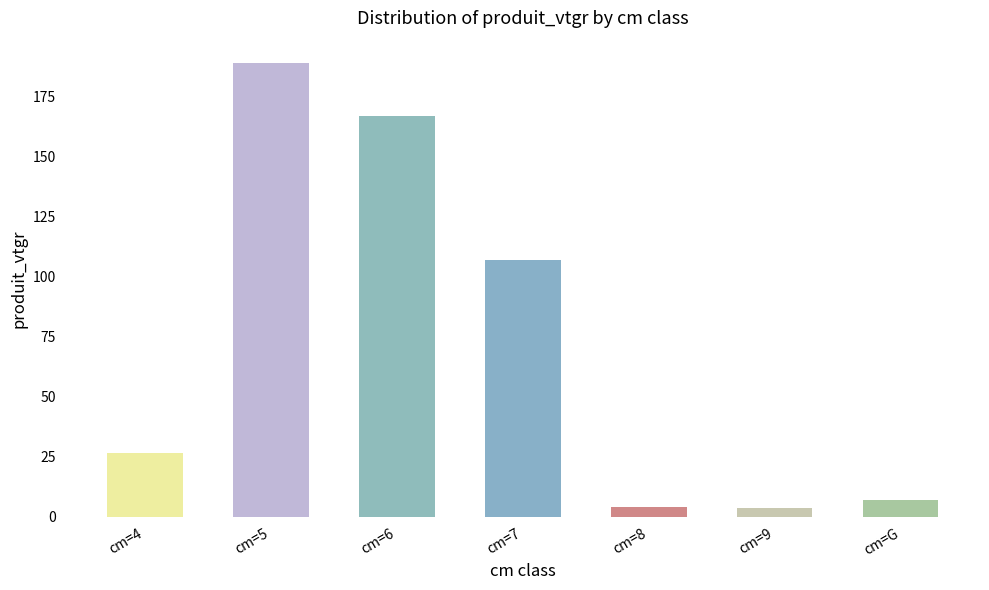

At which category does the chart reach its peak across all series?

cm=5